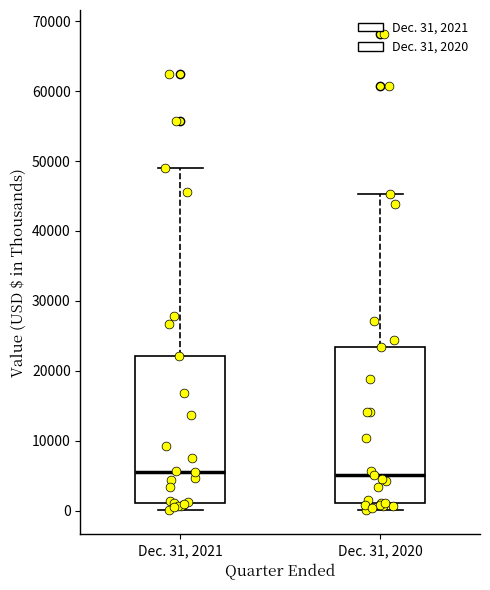

Reading left to right, transcribe this box plot: for each box, give where its median line is, the range the box spans, and where its two whiskers end, as read against the y-axis. The values are not printed on the chart, so give them approximately, as read against the axis.

Dec. 31, 2021: median 6000, box 1000 to 22000, whiskers 0 to 49000
Dec. 31, 2020: median 5000, box 1000 to 23000, whiskers 0 to 45000